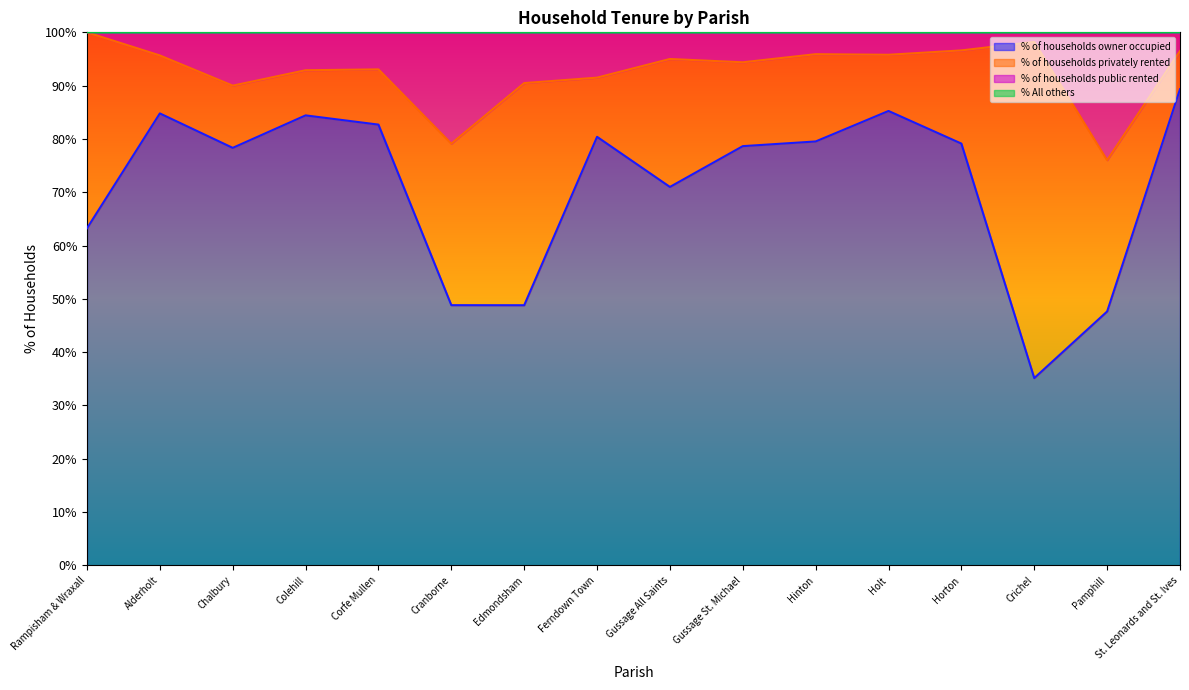

Where is the first local minimum for % of households owner occupied?

Chalbury